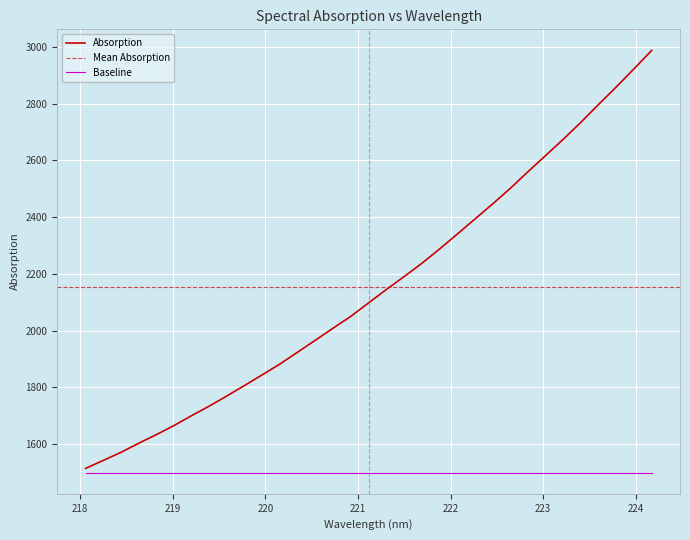

Does the chart display data point markers on the line(s)?

No